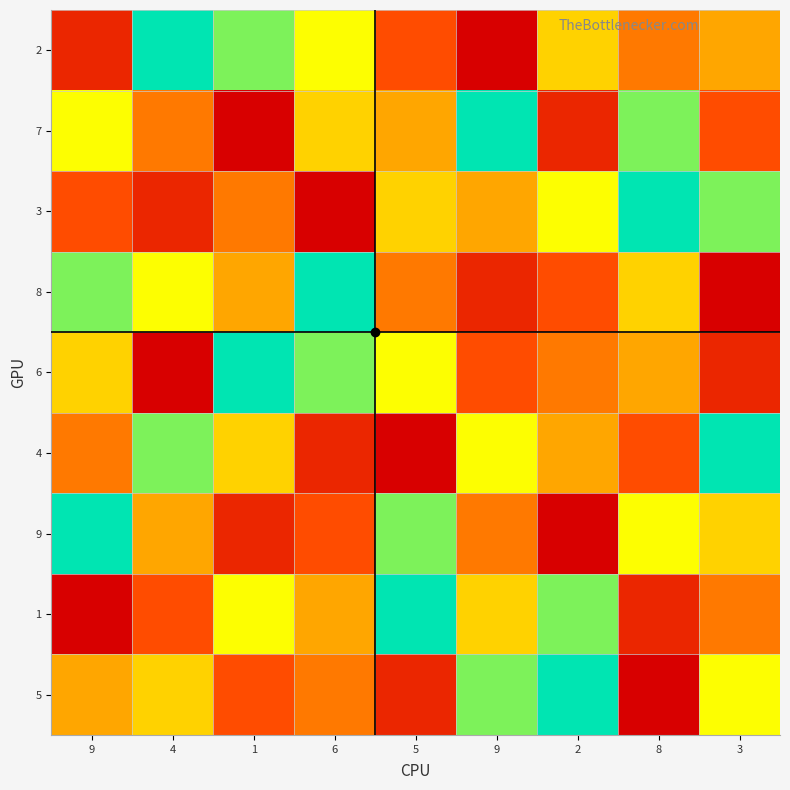

Reading left to right, extract all data points from this chart.

2: 9=2	4=9	1=8	6=7	5=3	9=1	2=6	8=4	3=5
7: 9=7	4=4	1=1	6=6	5=5	9=9	2=2	8=8	3=3
3: 9=3	4=2	1=4	6=1	5=6	9=5	2=7	8=9	3=8
8: 9=8	4=7	1=5	6=9	5=4	9=2	2=3	8=6	3=1
6: 9=6	4=1	1=9	6=8	5=7	9=3	2=4	8=5	3=2
4: 9=4	4=8	1=6	6=2	5=1	9=7	2=5	8=3	3=9
9: 9=9	4=5	1=2	6=3	5=8	9=4	2=1	8=7	3=6
1: 9=1	4=3	1=7	6=5	5=9	9=6	2=8	8=2	3=4
5: 9=5	4=6	1=3	6=4	5=2	9=8	2=9	8=1	3=7